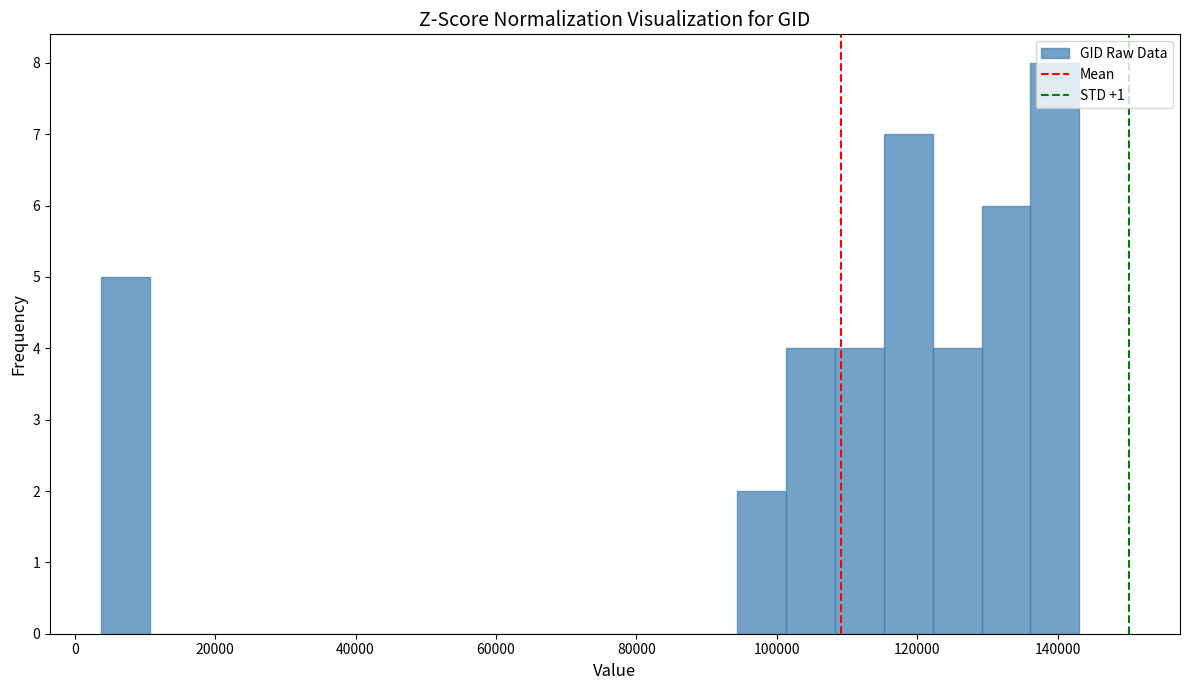

Read against the x-axis, roughly where is the centre of the tallest bar?

140000